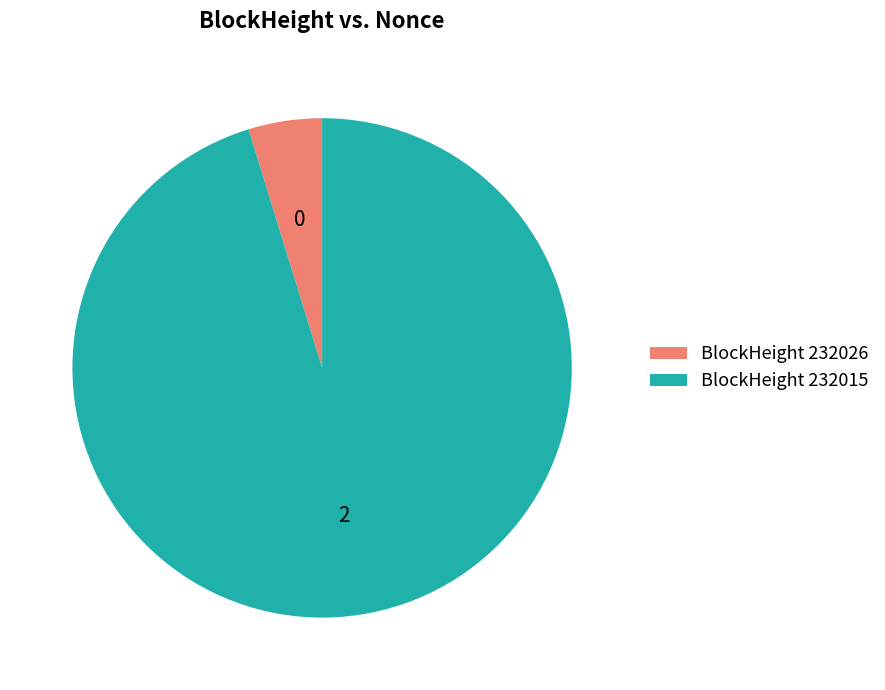

Rank the categories by value from highest to lowest.

BlockHeight 232015, BlockHeight 232026